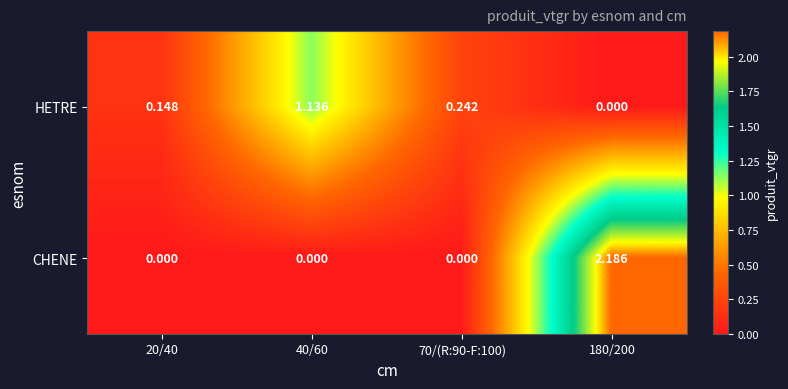

How many values in CHENE are above zero?

1